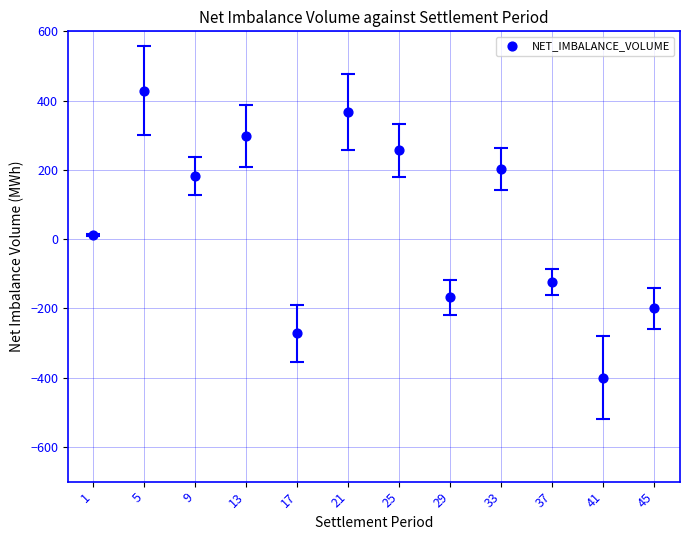

What is the range of Y values (max minus min)?

828.1